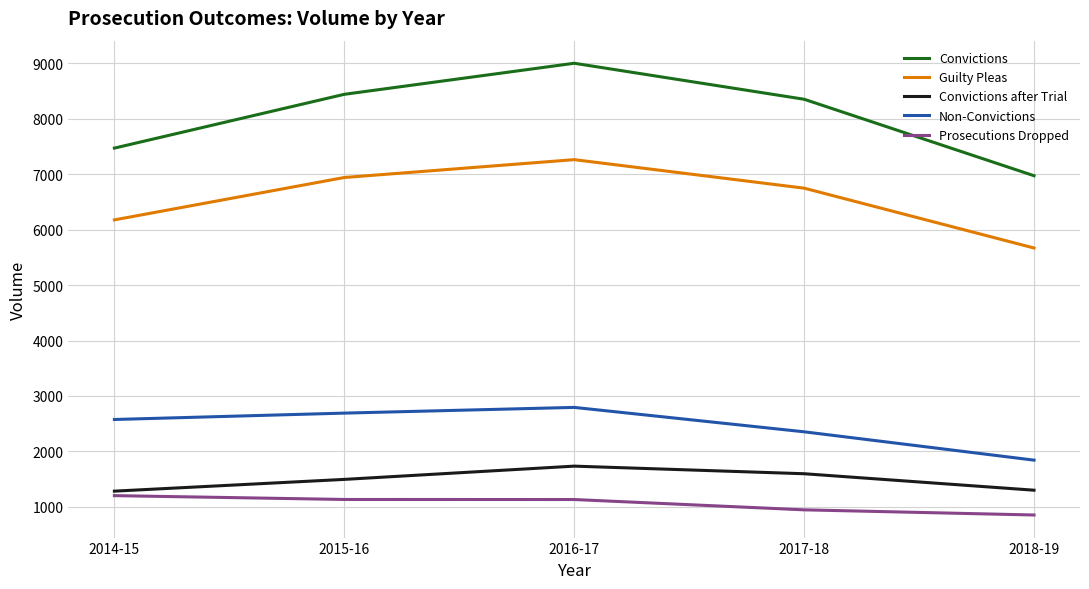

Rank the series by their maximum value, from highest to lowest.

Convictions, Guilty Pleas, Non-Convictions, Convictions after Trial, Prosecutions Dropped